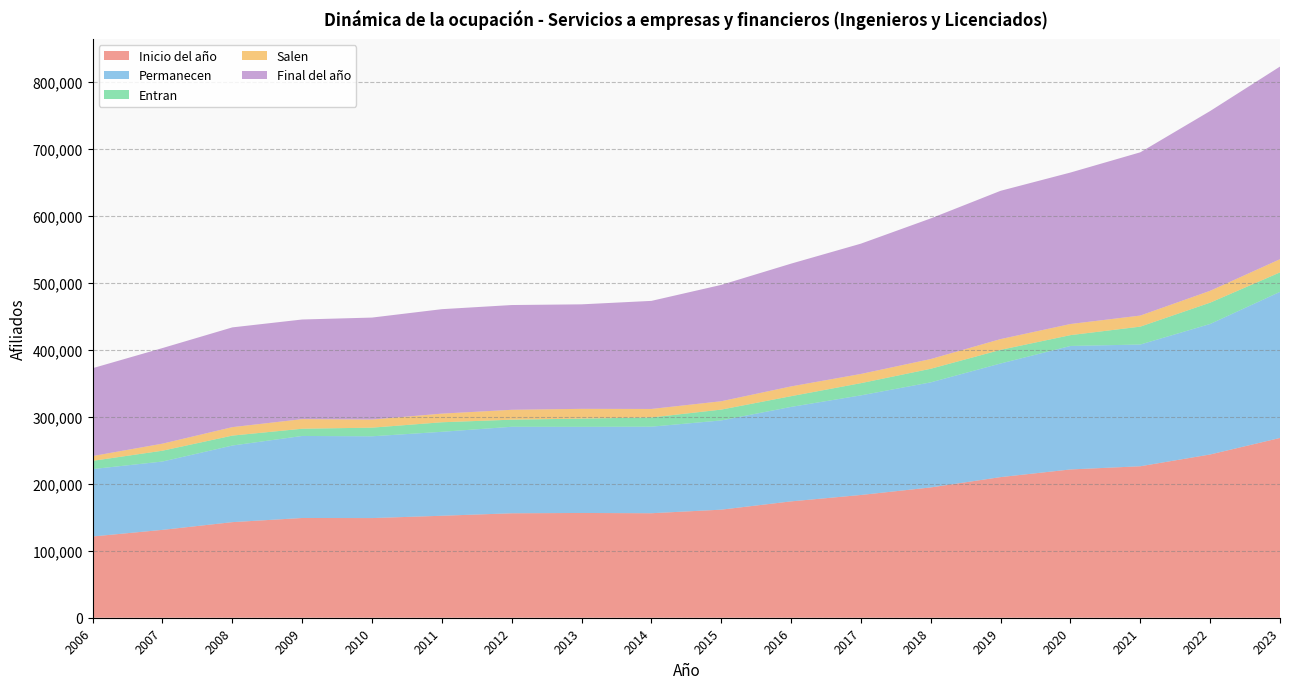

Reading right to left, transcribe all the data shown in this chart.

Inicio del año: 2023=268287	2022=243641	2021=226061	2020=221300	2019=209876	2018=194464	2017=183210	2016=173645	2015=161280	2014=155962	2013=156345	2012=155882	2011=152185	2010=148719	2009=148860	2008=142649	2007=131134	2006=121271
Permanecen: 2023=218063	2022=194774	2021=181675	2020=184303	2019=169584	2018=156842	2017=148668	2016=141000	2015=133175	2014=129184	2013=128578	2012=129117	2011=125304	2010=122063	2009=122426	2008=114349	2007=101995	2006=100594
Entran: 2023=29037	2022=31818	2021=26706	2020=16156	2019=20336	2018=20278	2017=18213	2016=16010	2015=16162	2014=13755	2013=12255	2012=10581	2011=14236	2010=12893	2009=10793	2008=14810	2007=16166	2006=12295
Salen: 2023=19691	2022=17712	2021=16528	2020=16610	2019=16081	2018=14508	2017=13751	2016=14605	2015=12477	2014=12694	2013=14577	2012=14751	2011=12894	2010=12108	2009=14296	2008=12652	2007=10522	2006=7135
Final del año: 2023=287512	2022=268287	2021=243641	2020=226061	2019=221300	2018=209876	2017=194464	2016=183210	2015=173645	2014=161280	2013=155962	2012=156345	2011=155882	2010=152185	2009=148719	2008=148860	2007=142649	2006=131134